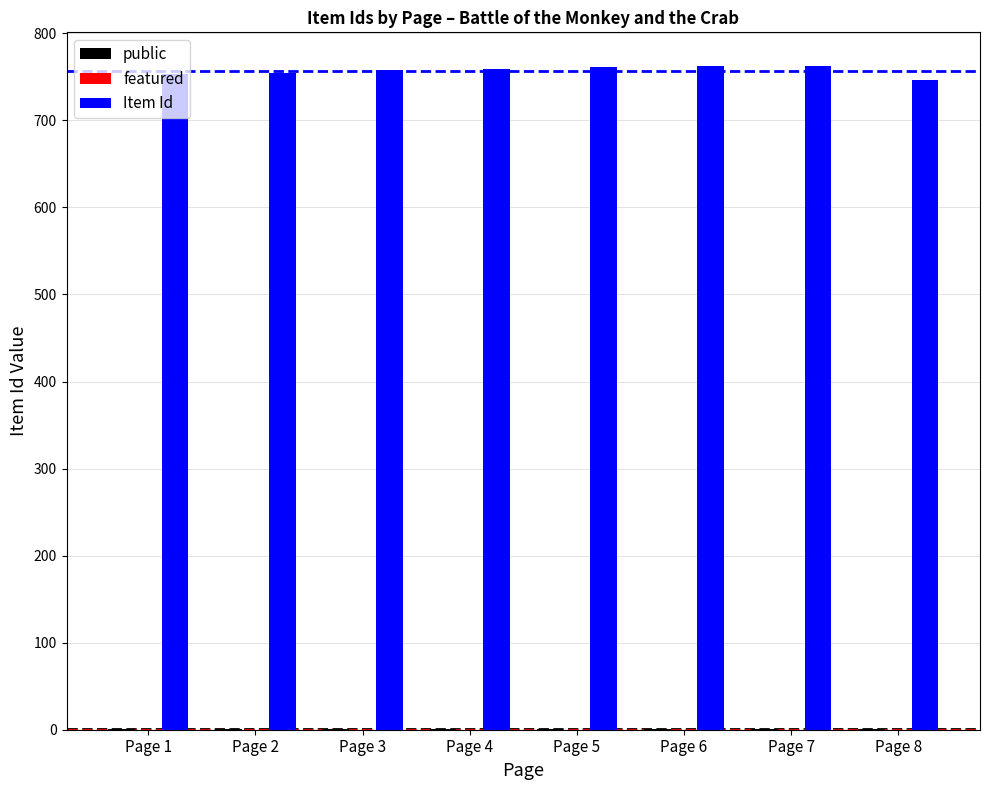

Which series has the largest total across all categories?

Item Id